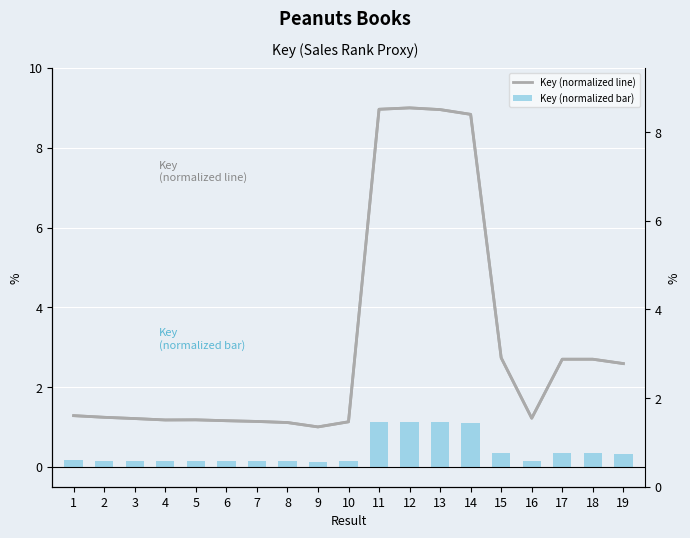

Does the chart contain any negative values?

No